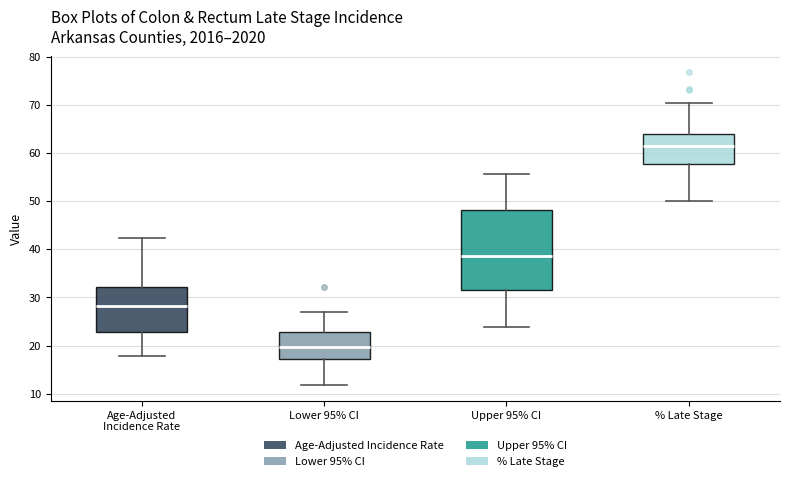

Where is the lower edge of the box for % Late Stage on the y-axis? The values are not printed on the chart, so give them approximately, as read against the axis.

58